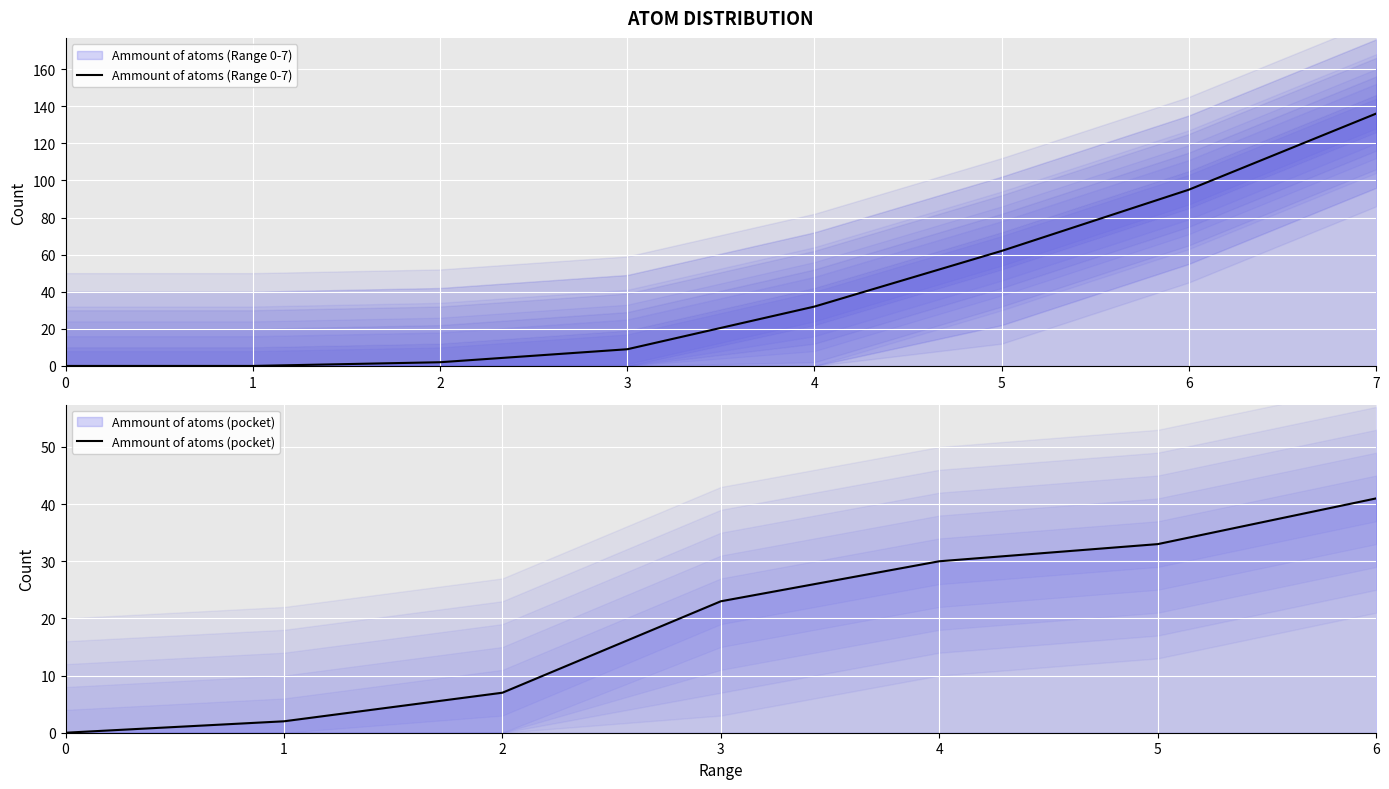

True or false: the data shows 10 at 4.

False